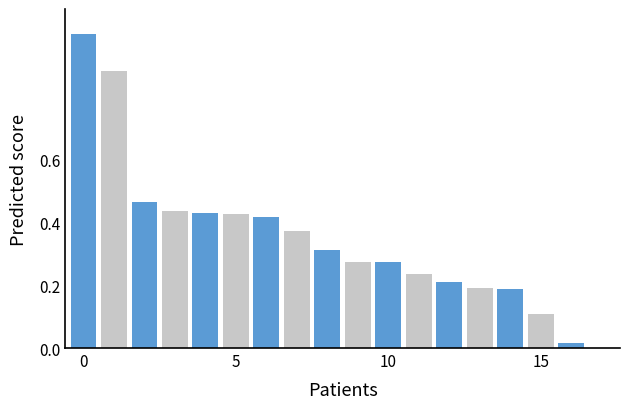

What is the sum of all values?

6.2